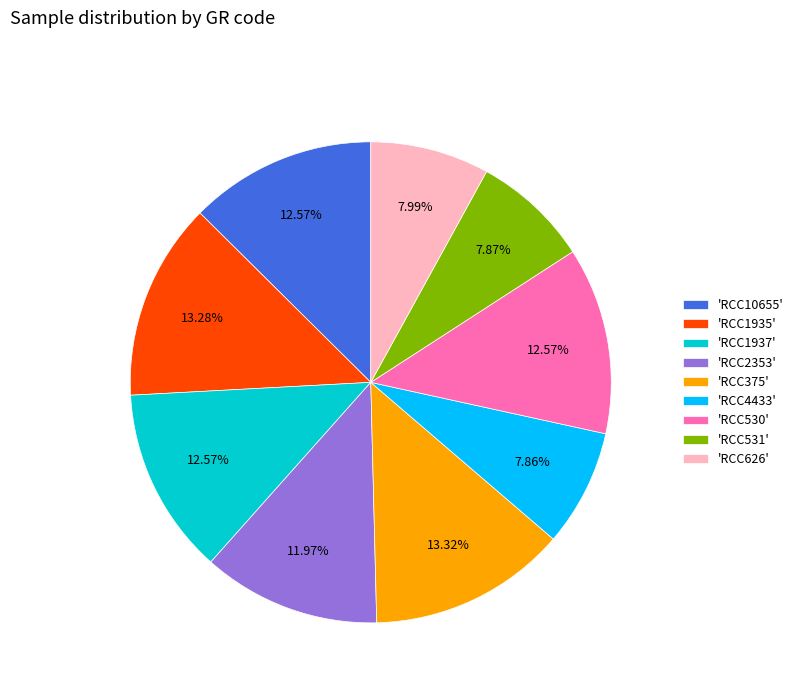

Does any single category account for the majority?

No